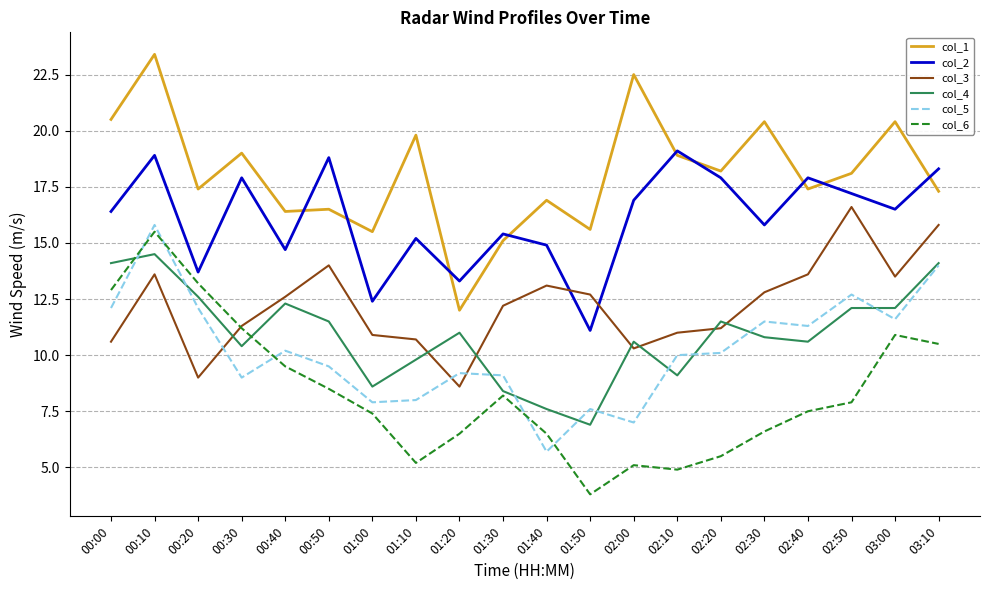

True or false: col_6 and col_2 cross at least once.

False